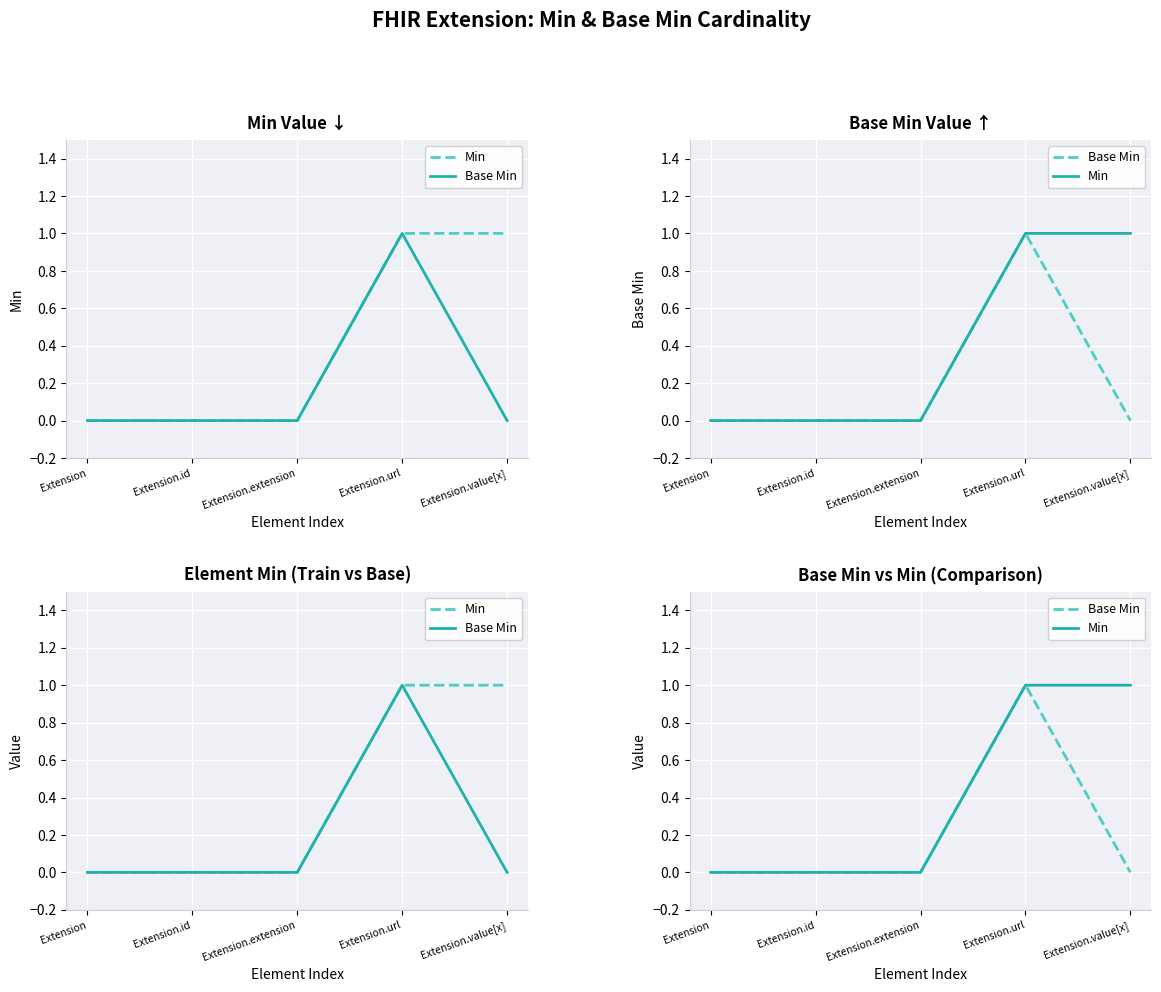

At which category is the sum across all series the highest?

Extension.url